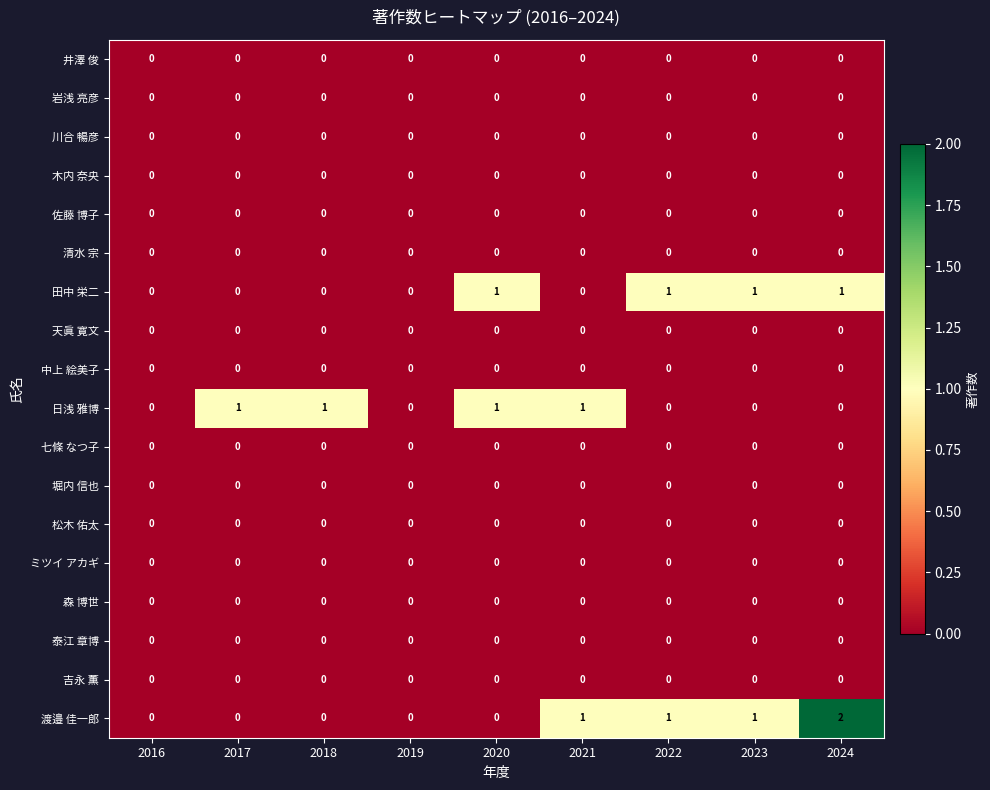

At which category does the chart reach its peak across all series?

2024